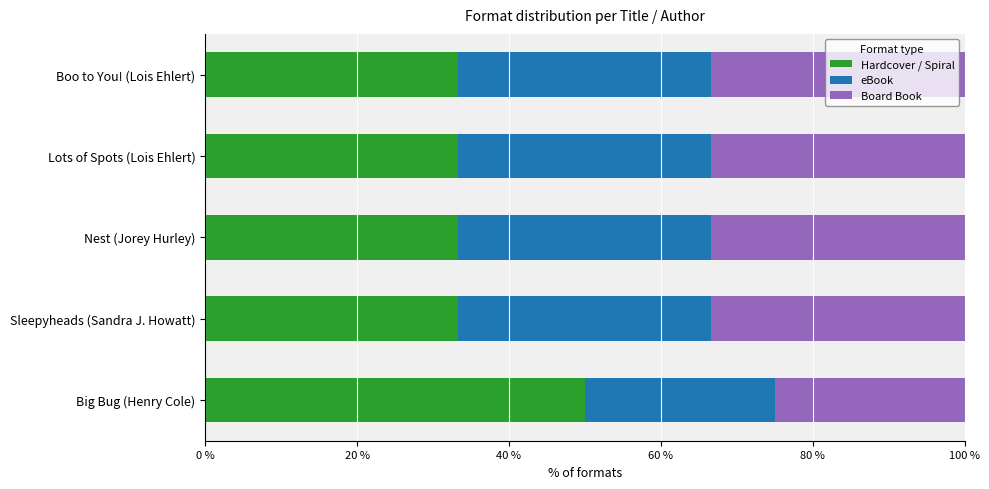

What is the minimum value for Hardcover / Spiral?

33.3